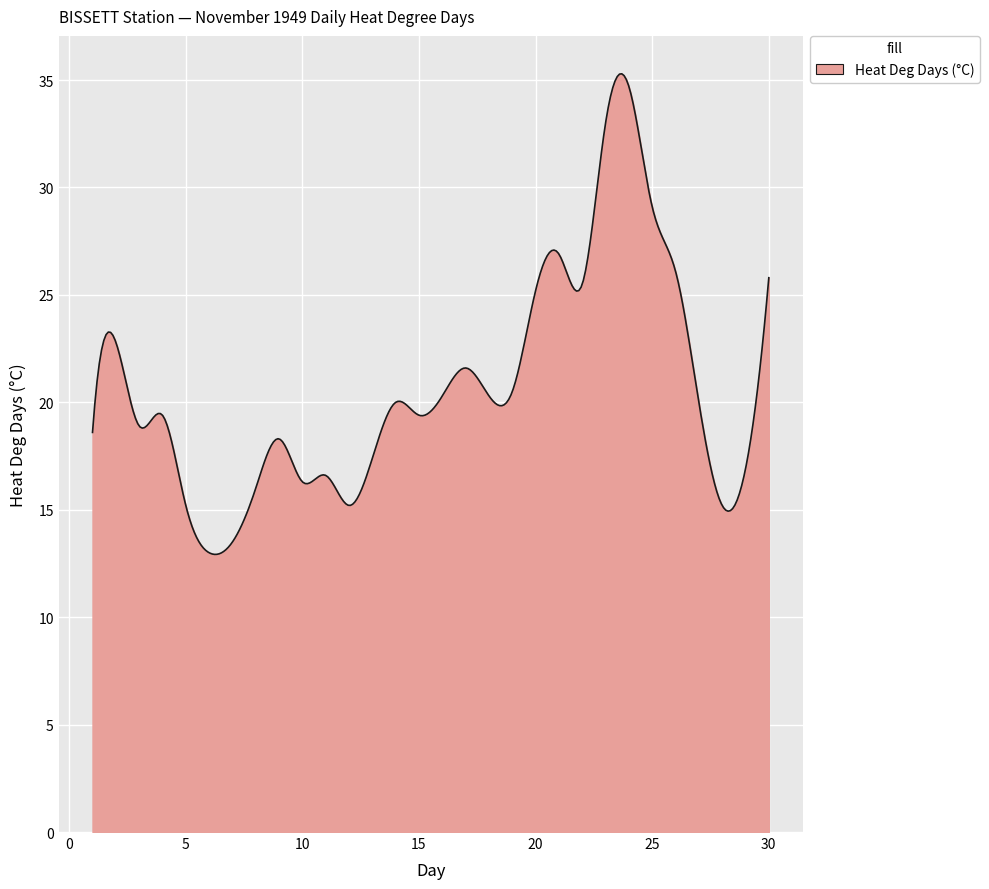

What is the maximum value shown in the chart?

35.3